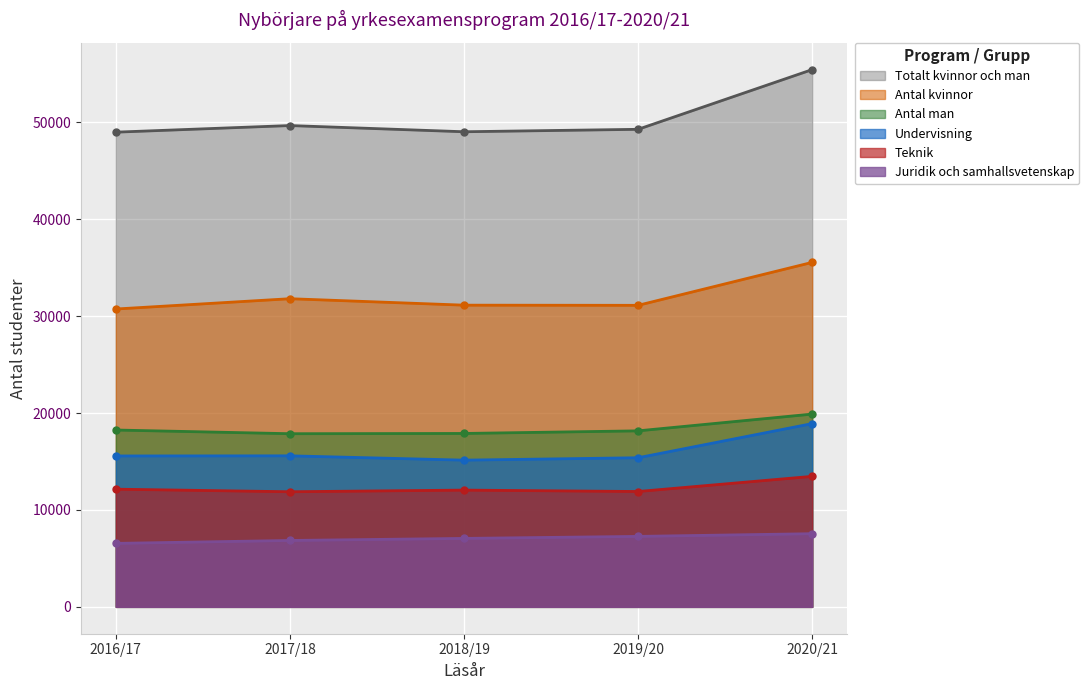

True or false: Juridik och samhallsvetenskap and Totalt kvinnor och man intersect in this chart.

False